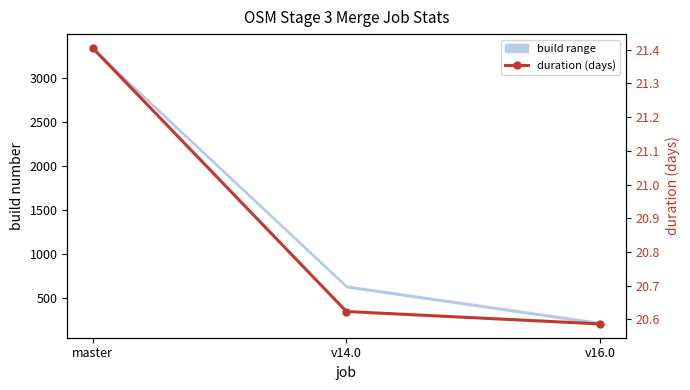

What is the label of the 2nd point from the right?

v14.0